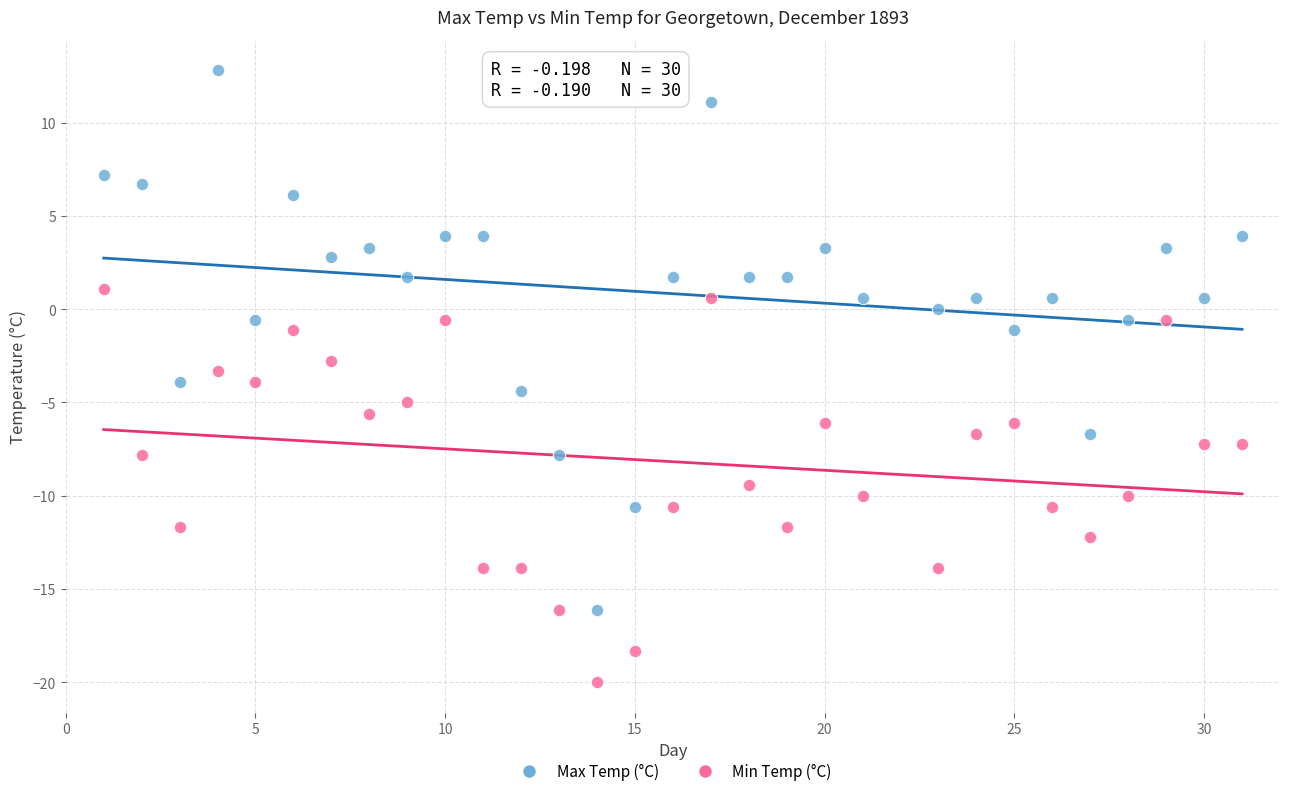

What are all the series names shown in the legend?

Max Temp (°C), Min Temp (°C)